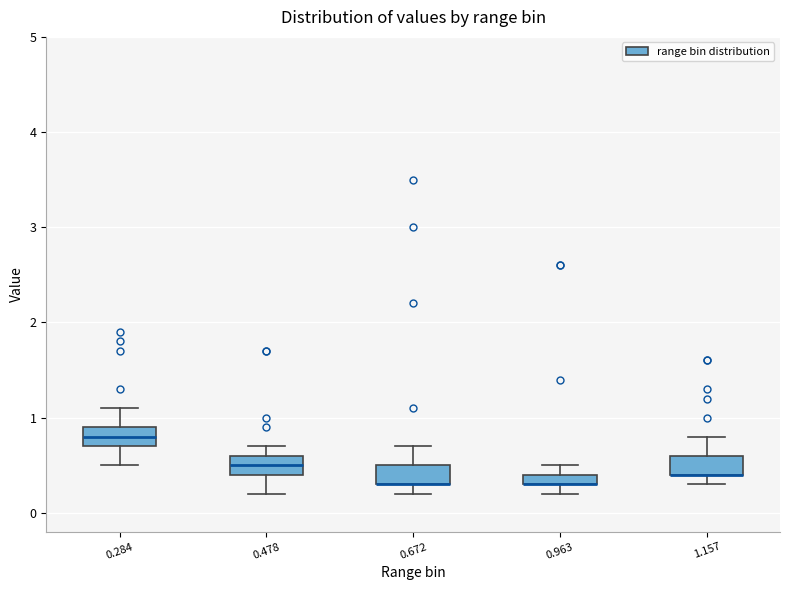

Where is the upper edge of the box at x = 0.672 on the y-axis? The values are not printed on the chart, so give them approximately, as read against the axis.

0.5